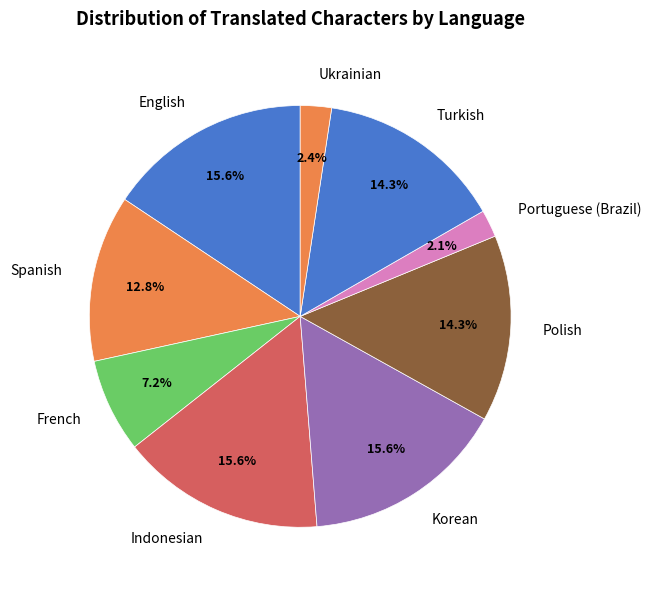

Is there any slice that represents more than half of the pie?

No